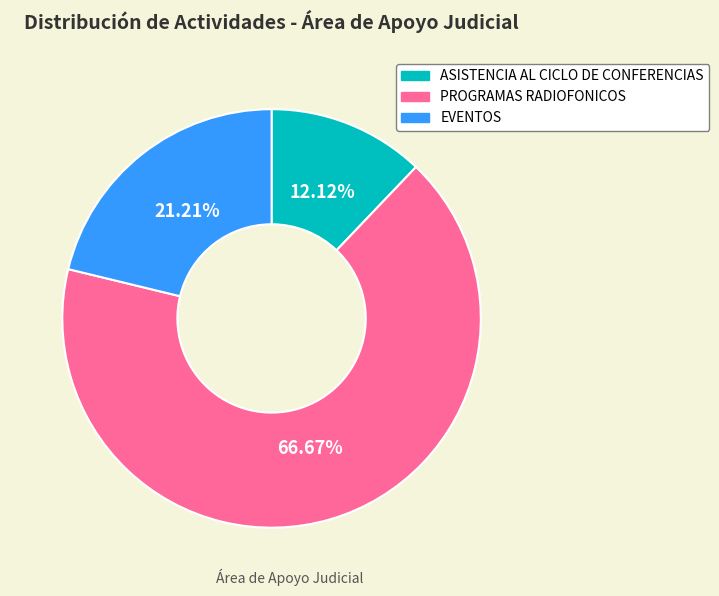

Is it true that ASISTENCIA AL CICLO DE CONFERENCIAS is 12% of the pie?

True